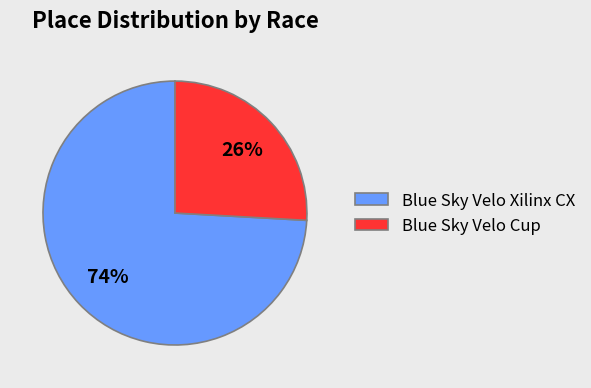

How many slices are in this pie chart?

2